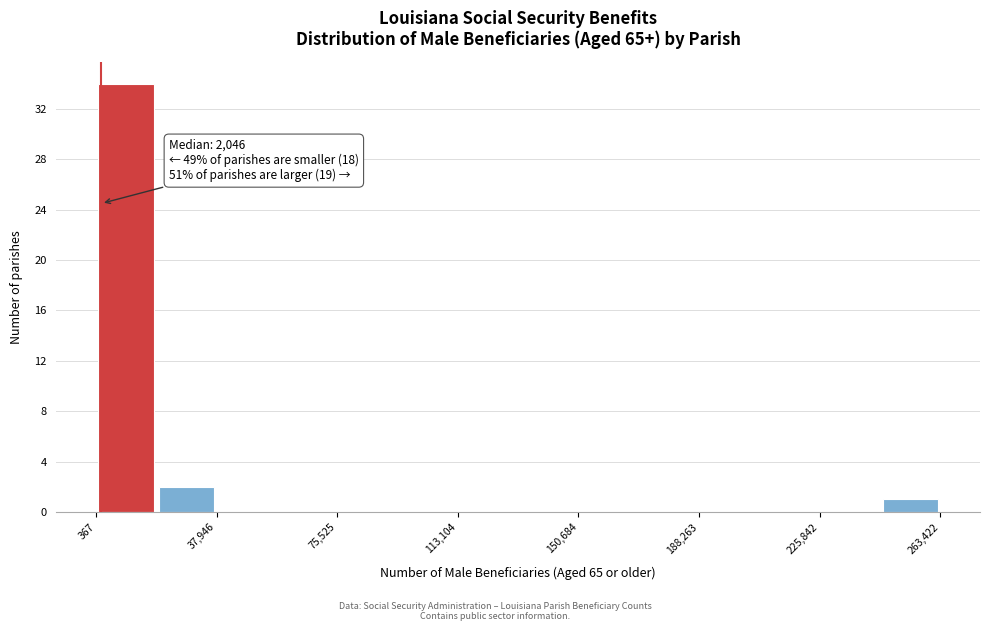

Around what value on the x-axis is the tallest bar? Give the approximate position of its centre, as read against the axis.

10000